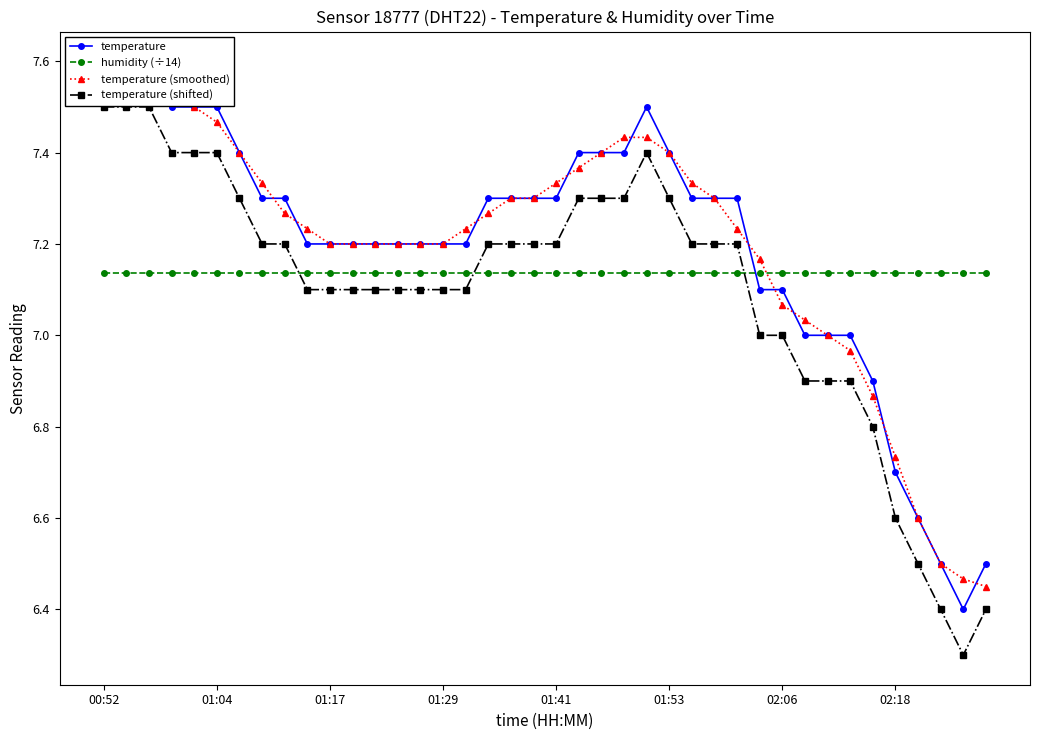

Which category has the highest value in the temperature (shifted) series?

00:52